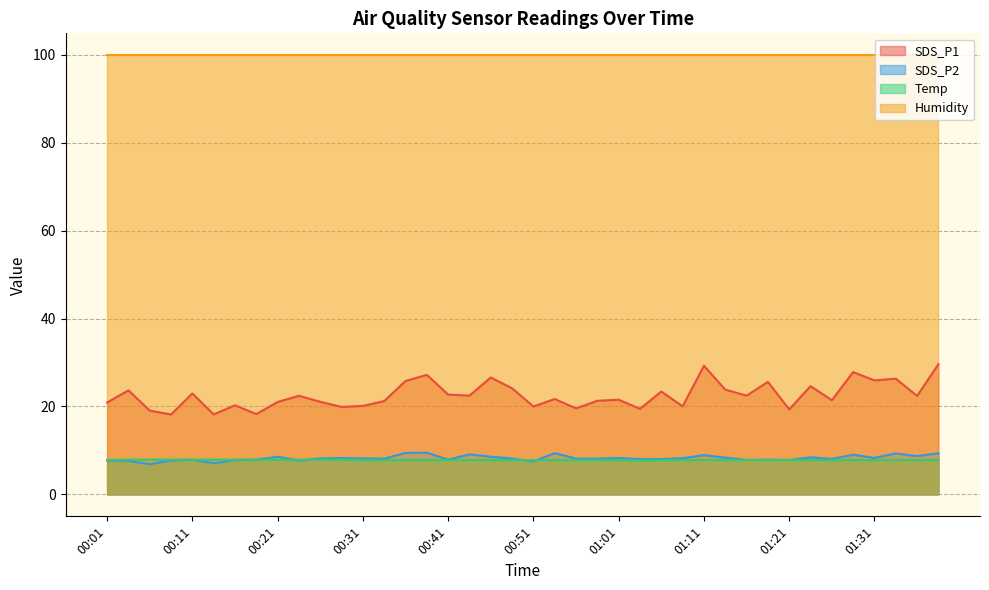

What is the spread (max minus min) of values at 01:01?

92.1